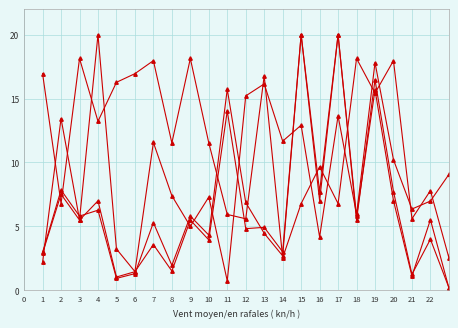

How many lines are shown in the chart?

4